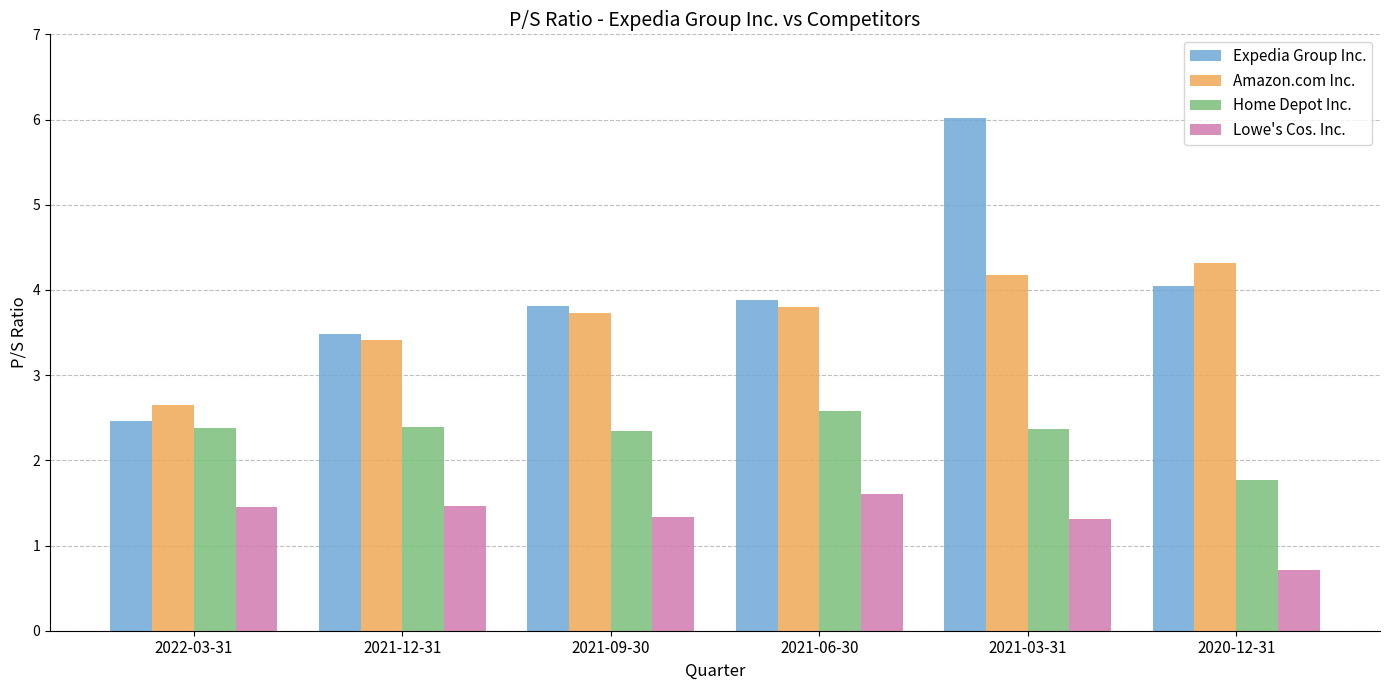

How many bars are there in total?

24